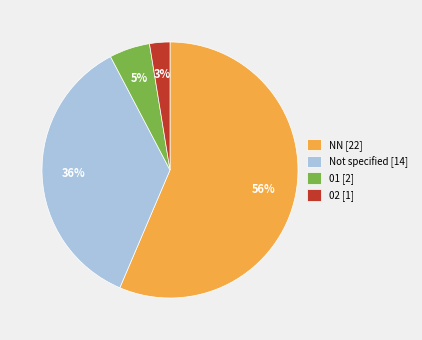

Is the sum of NN [22] and Not specified [14] greater than half?

Yes